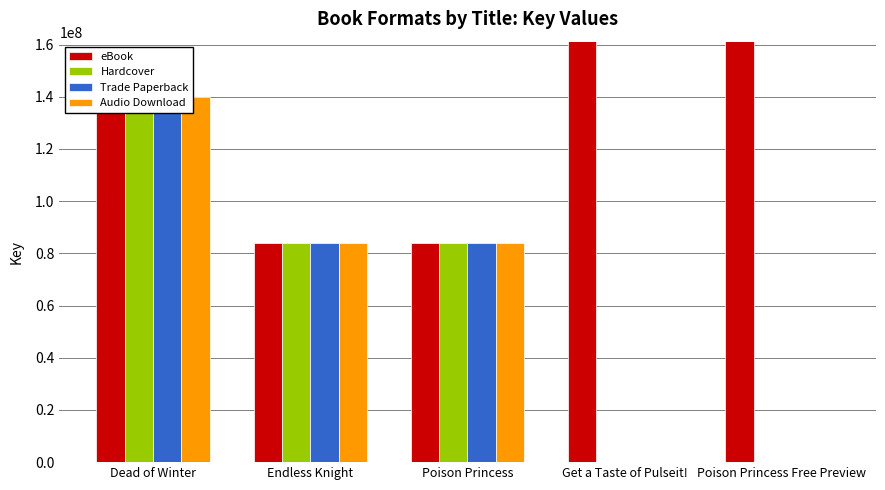

Reading left to right, transcribe all the data shown in this chart.

eBook: Dead of Winter=140103764	Endless Knight=83848023	Poison Princess=83847679	Get a Taste of Pulseit!=425928477	Poison Princess Free Preview=410411424
Hardcover: Dead of Winter=140103764	Endless Knight=83848023	Poison Princess=83847679	Get a Taste of Pulseit!=0	Poison Princess Free Preview=0
Trade Paperback: Dead of Winter=140103764	Endless Knight=83848023	Poison Princess=83847679	Get a Taste of Pulseit!=0	Poison Princess Free Preview=0
Audio Download: Dead of Winter=140103764	Endless Knight=83848023	Poison Princess=83847679	Get a Taste of Pulseit!=0	Poison Princess Free Preview=0